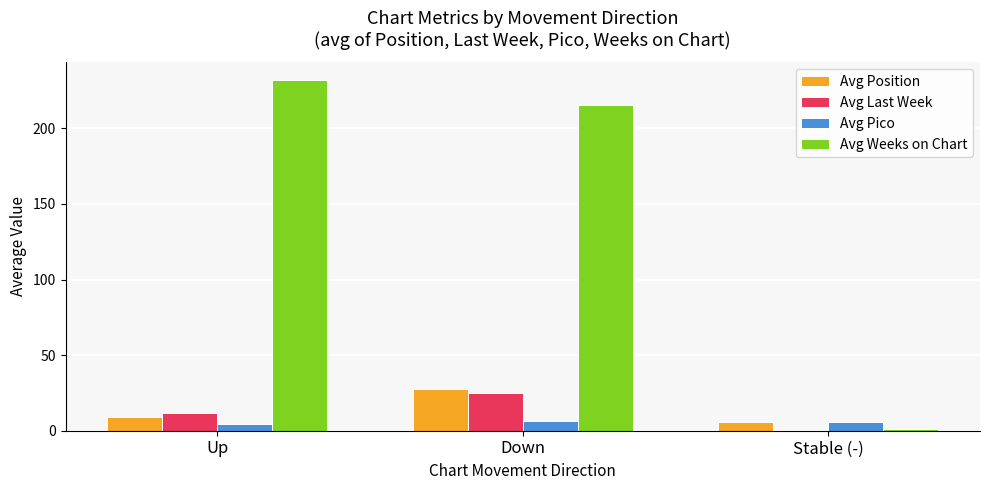

The value of Avg Weeks on Chart at Up is 232.1. True or false?

True